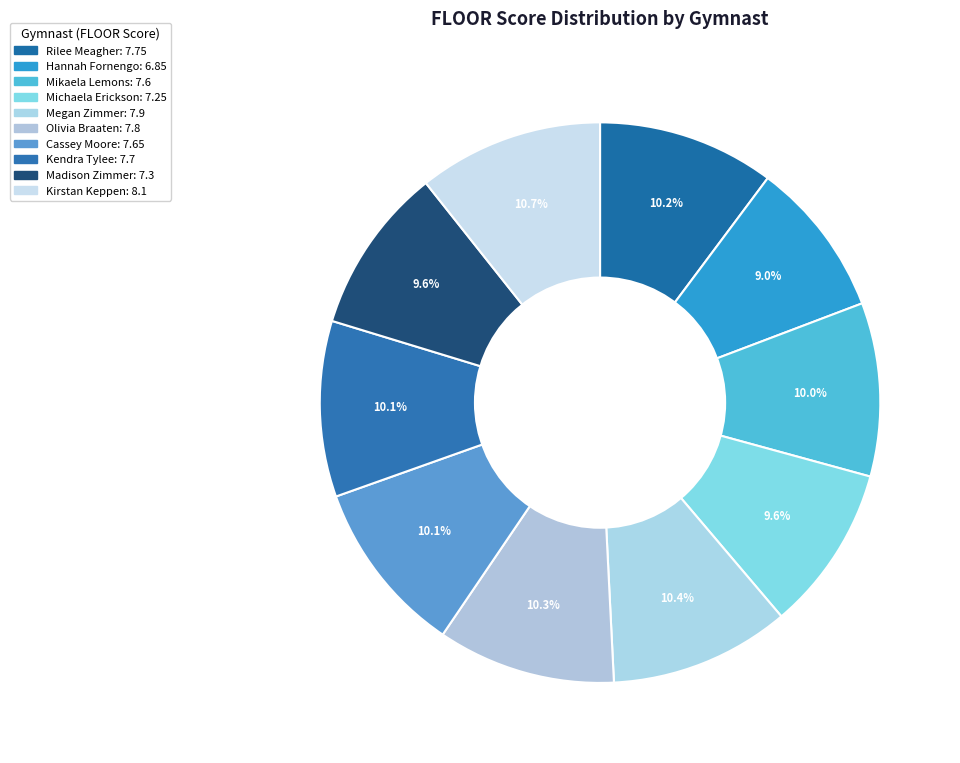

How many slices are in this pie chart?

10